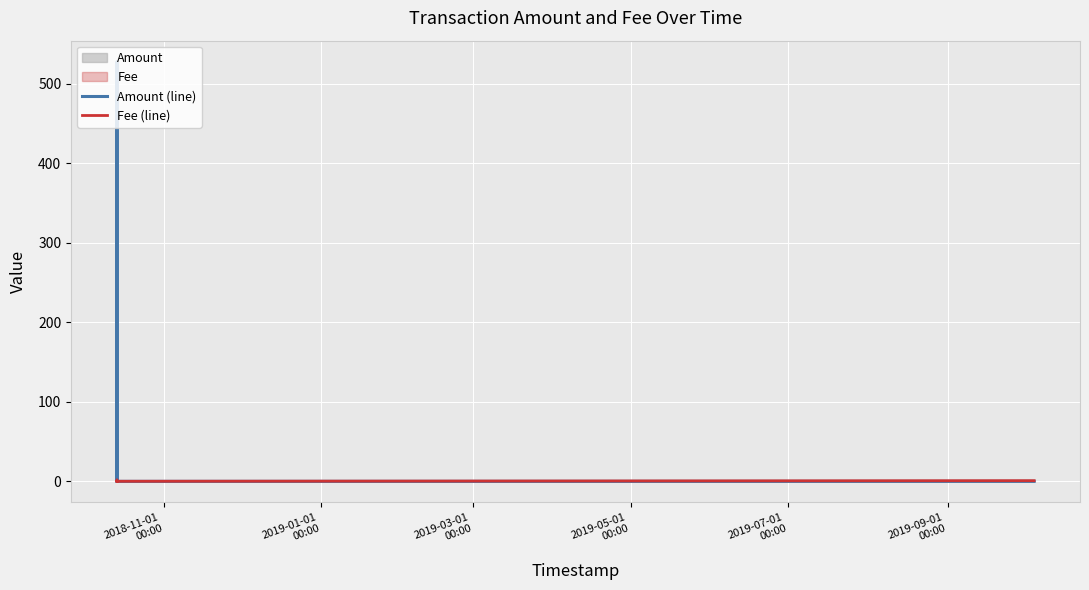

What position from the right is 2019-05-01
00:00?

10